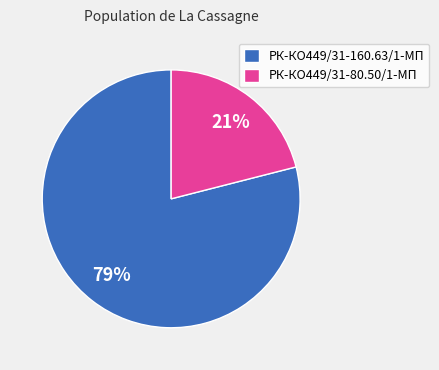

Which category has the biggest portion of the pie?

РК-КО449/31-160.63/1-МП